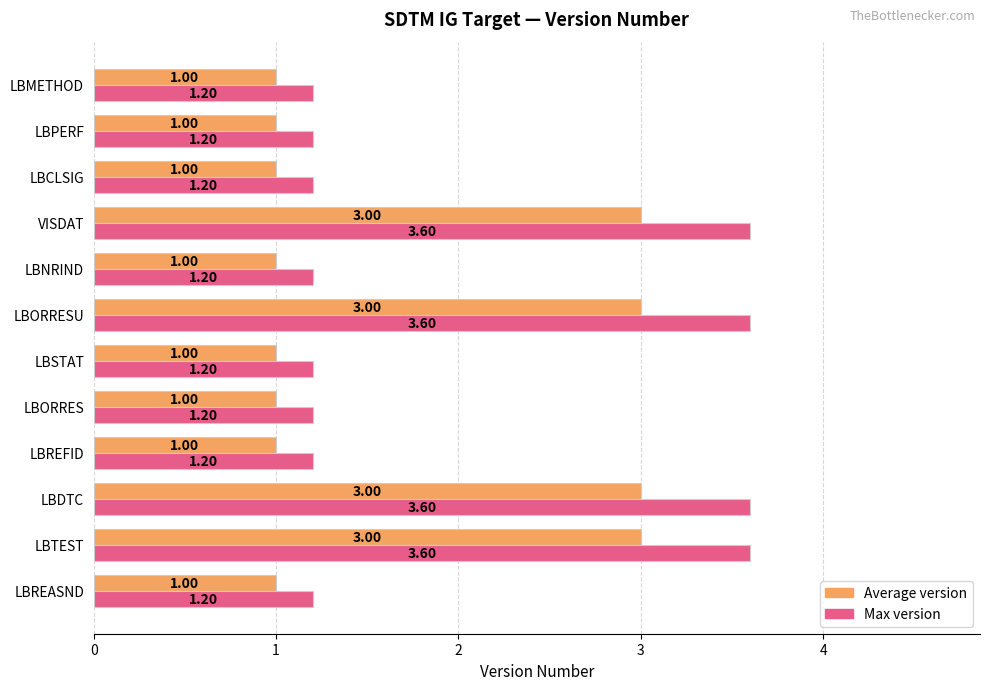

Is the value of Average version at LBREFID greater than the value of Max version at LBPERF?

No